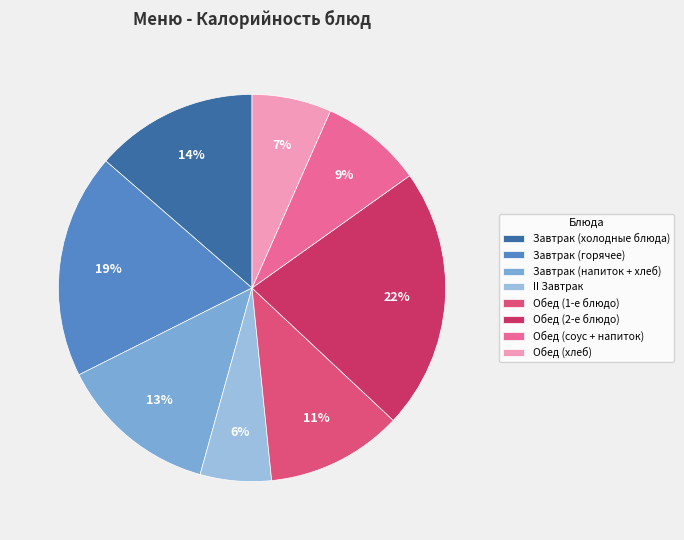

Count the number of slices in the pie.

8